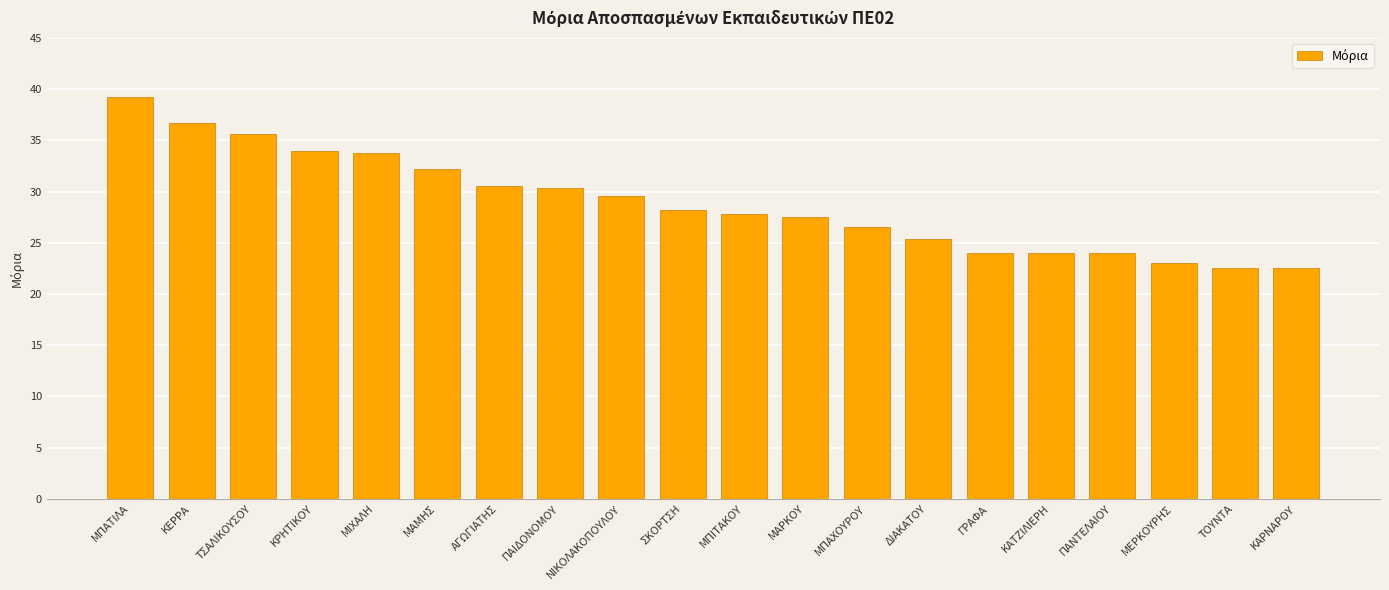

How many distinct data groups are displayed?

1